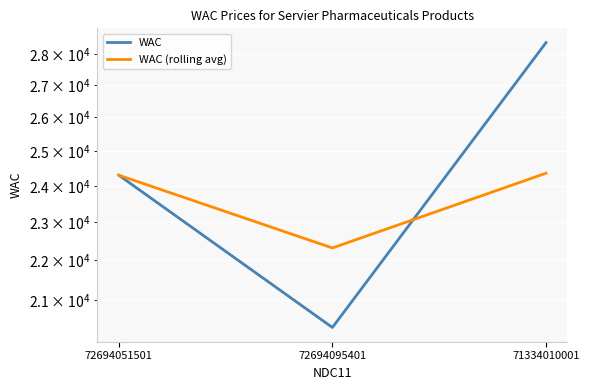

What is the sum of all WAC (rolling avg) values?

70986.6